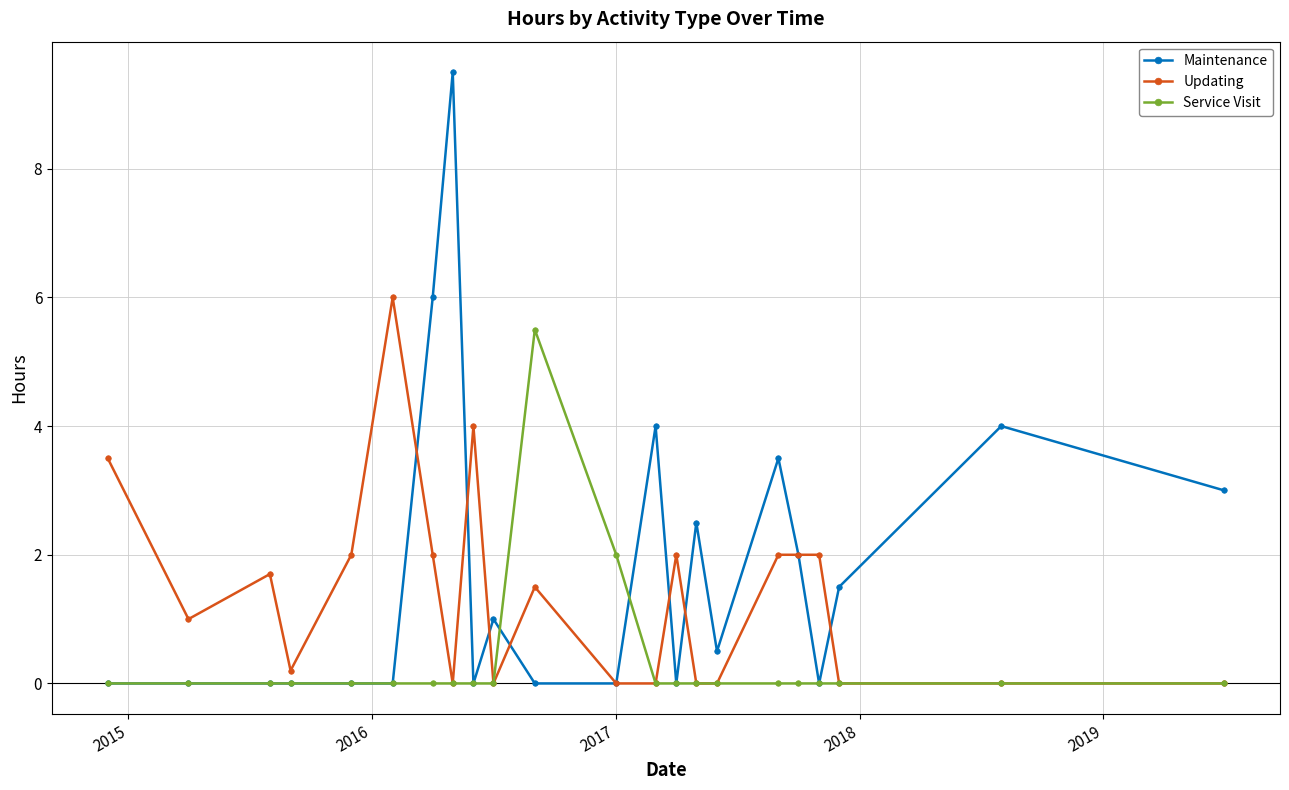

How many data points does each series have?

22